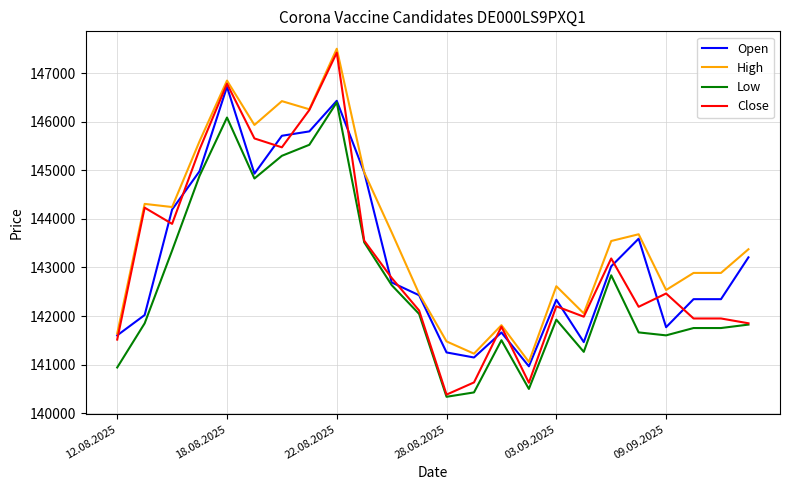

Which series has the largest total across all categories?

High